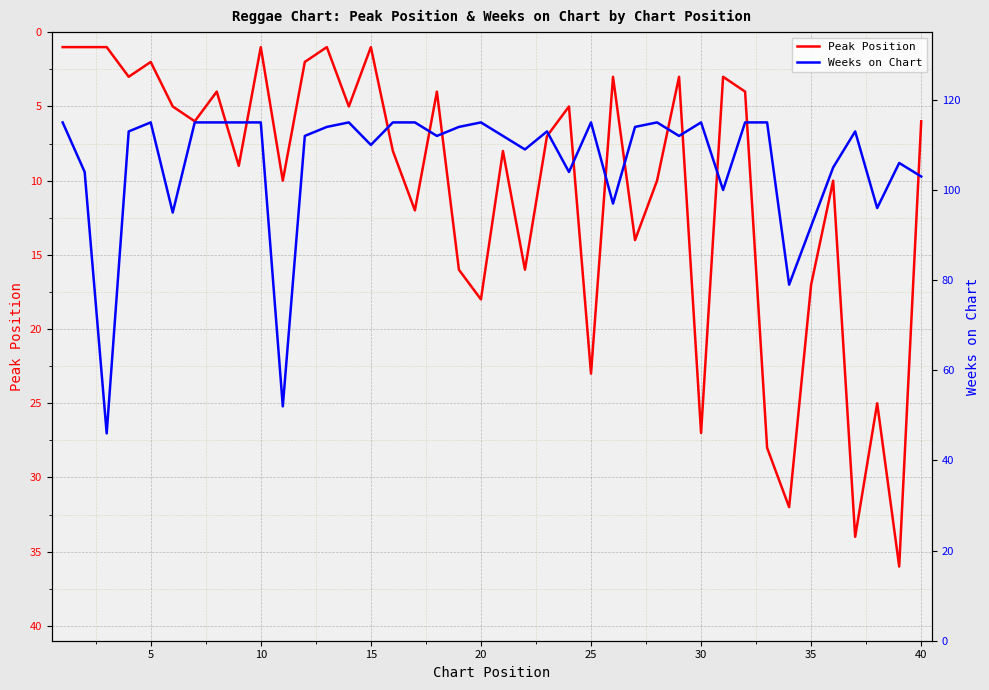

Is it true that Weeks on Chart equals 158 at 27?

False